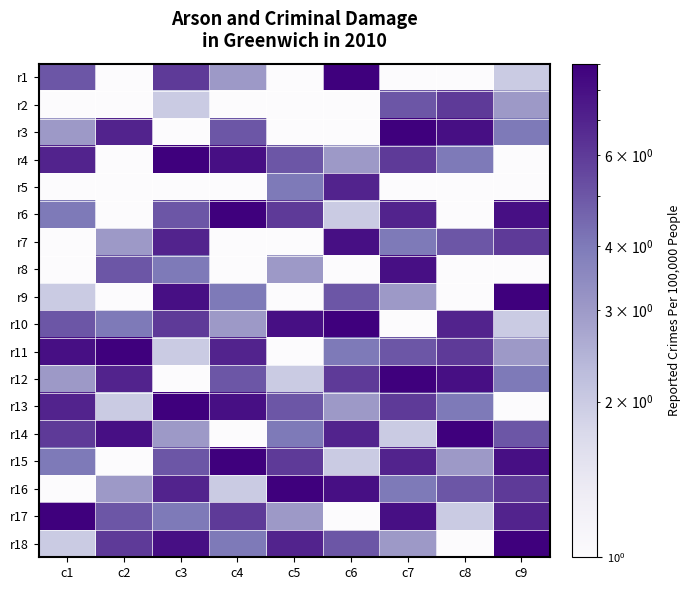

Which label corresponds to the smallest value in the chart?

c2